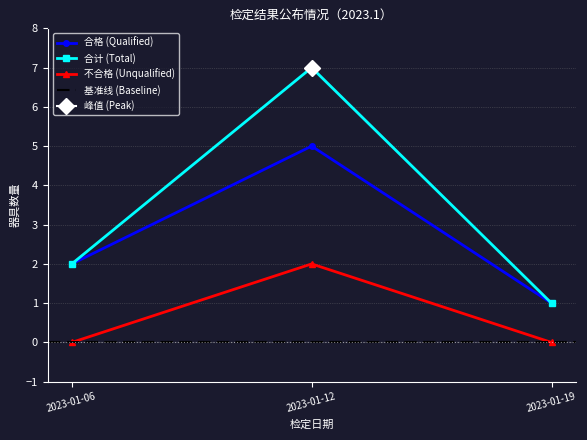

Is the value of 不合格 (Unqualified) at 2023-01-19 greater than the value of 合格 (Qualified) at 2023-01-12?

No